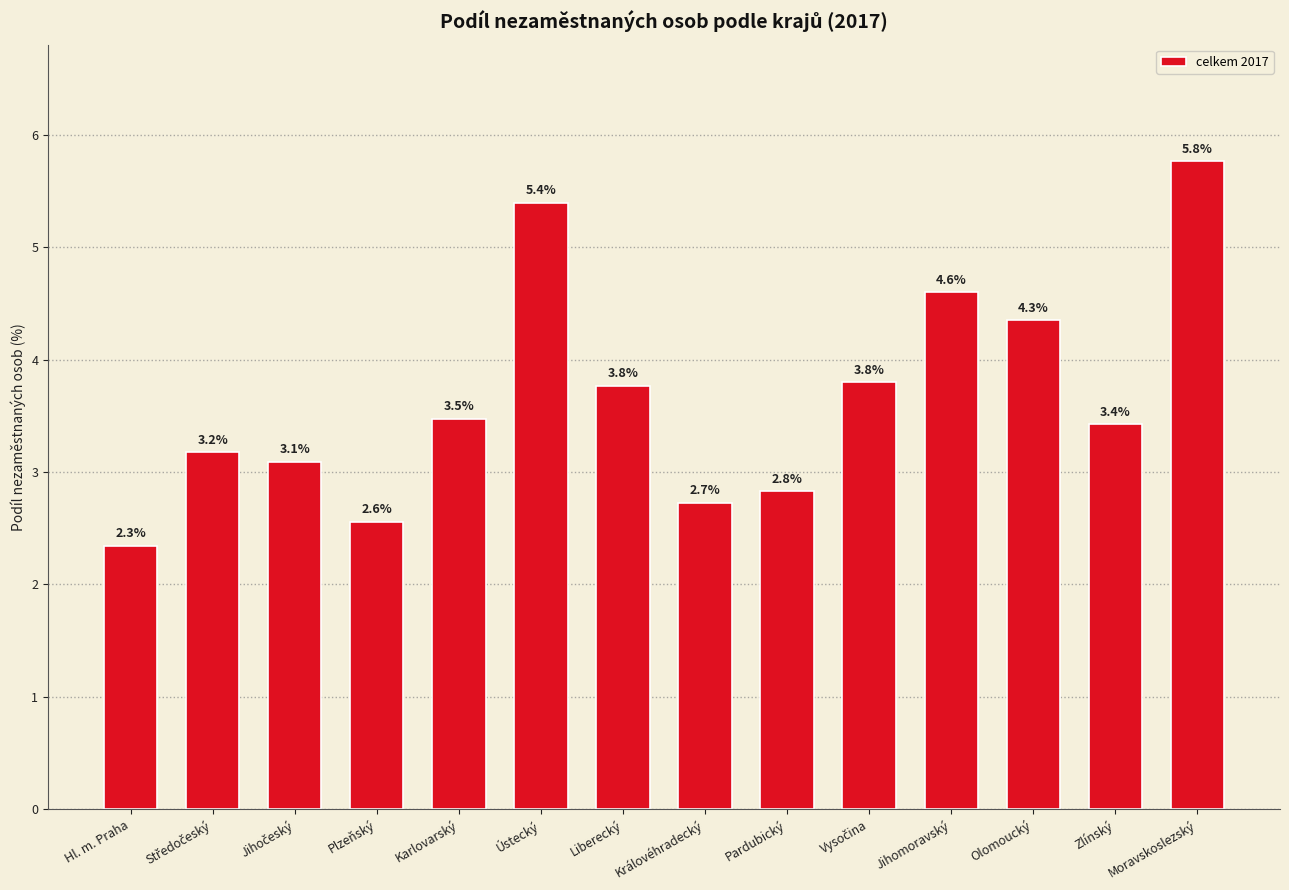

How many categories are shown in the chart?

14